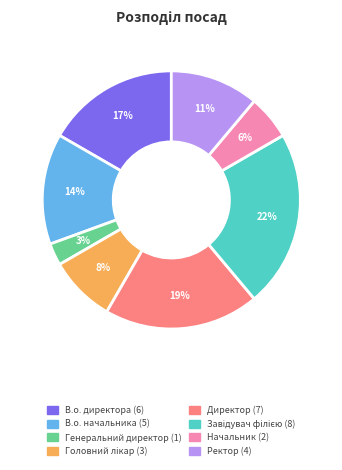

To the nearest percent, what is the difference between the В.о. директора and В.о. начальника slice percentages?

3%